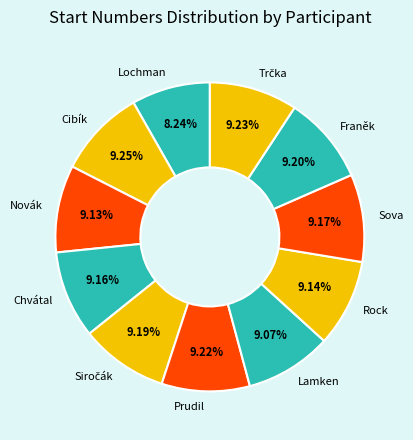

What percentage is the Lochman slice, to the nearest percent?

8%